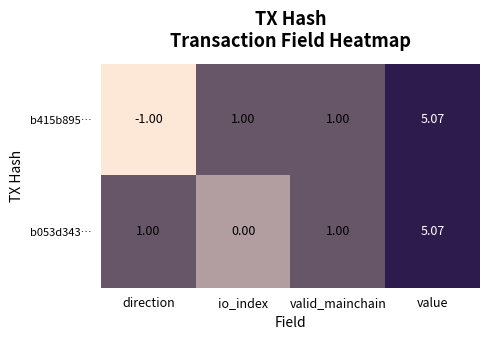

Count the number of data series in this chart.

2